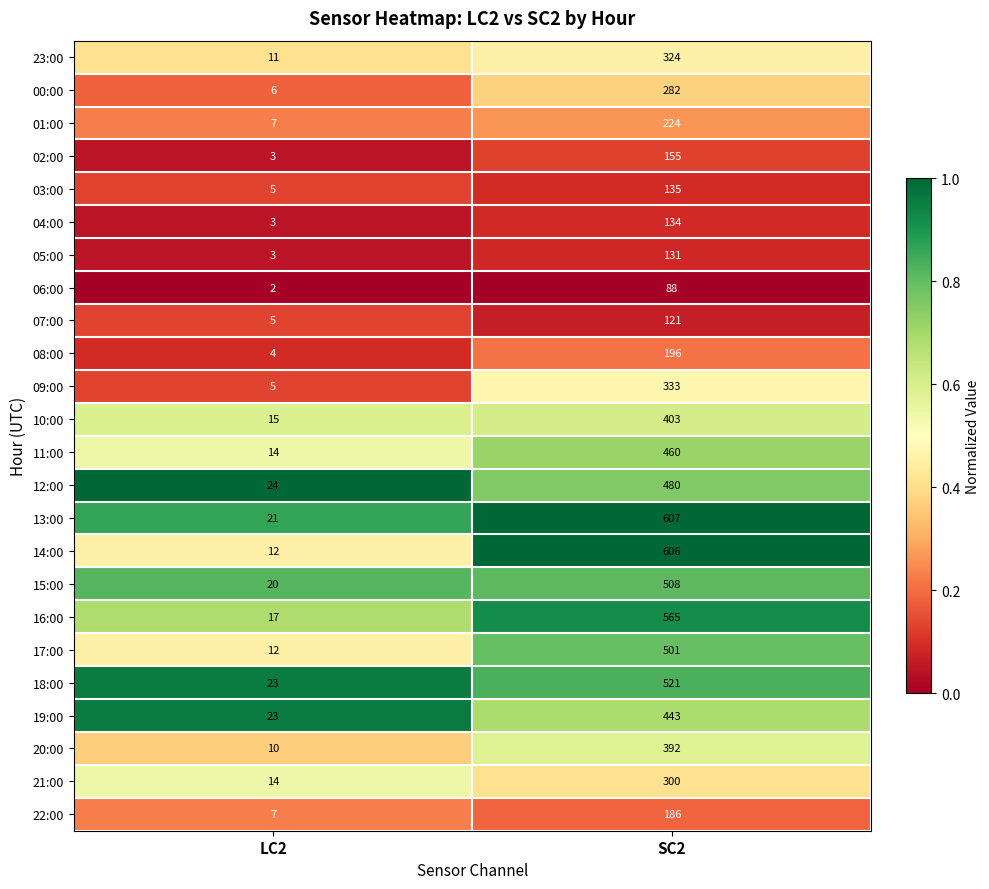

Which label corresponds to the smallest value in the chart?

LC2